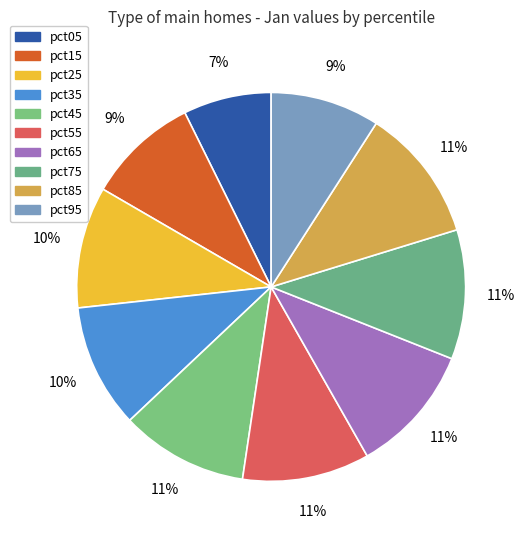

How many segments does this pie chart have?

10